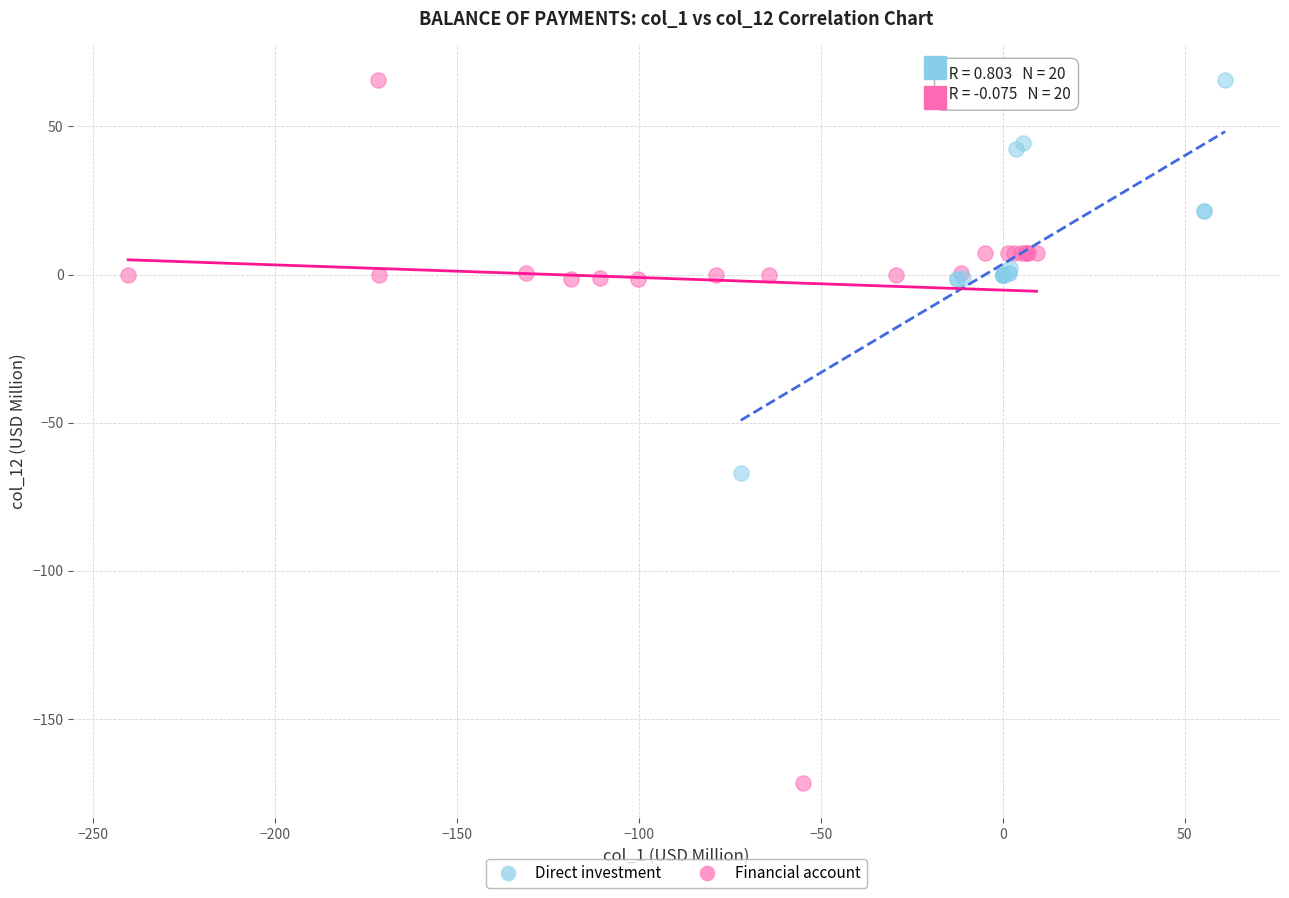

Which series has the widest spread of Y values?

Financial account